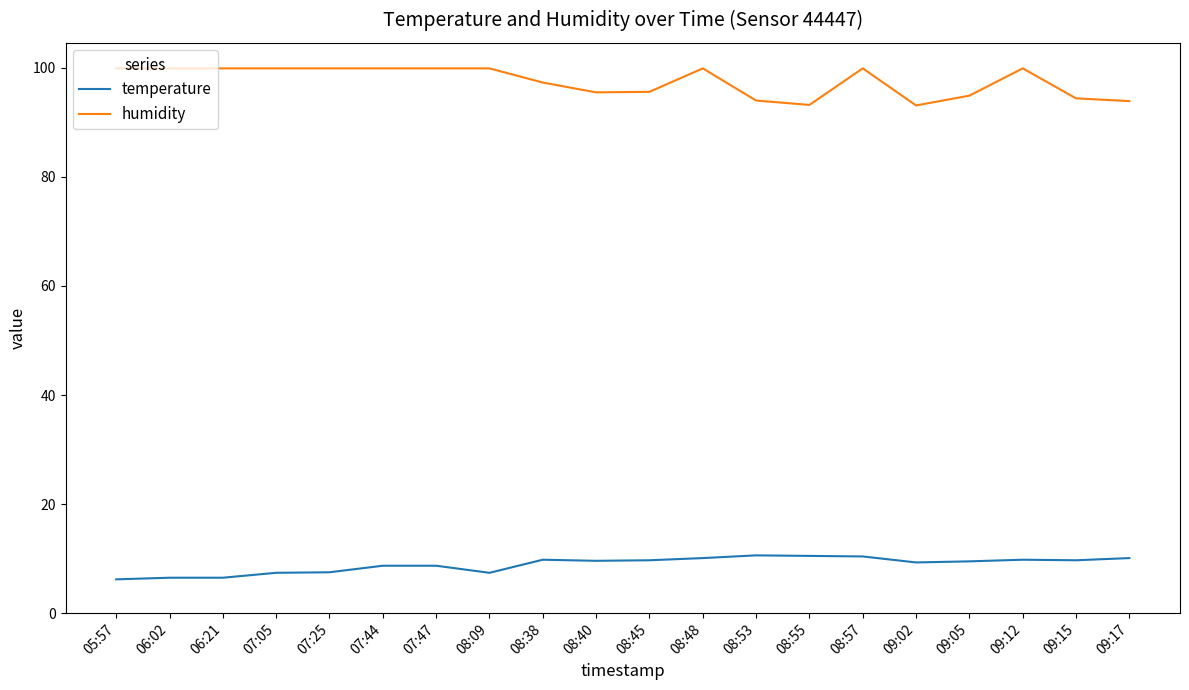

What is the difference between the maximum and minimum values in the humidity series?

6.8